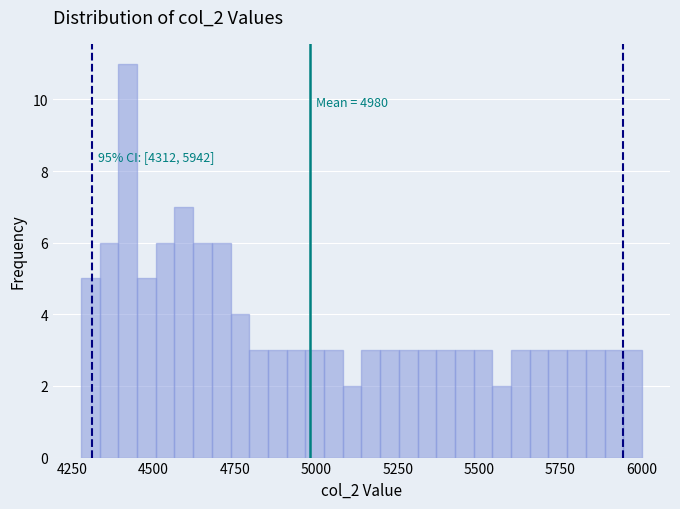

Read against the x-axis, roughly where is the centre of the tallest bar?

4400